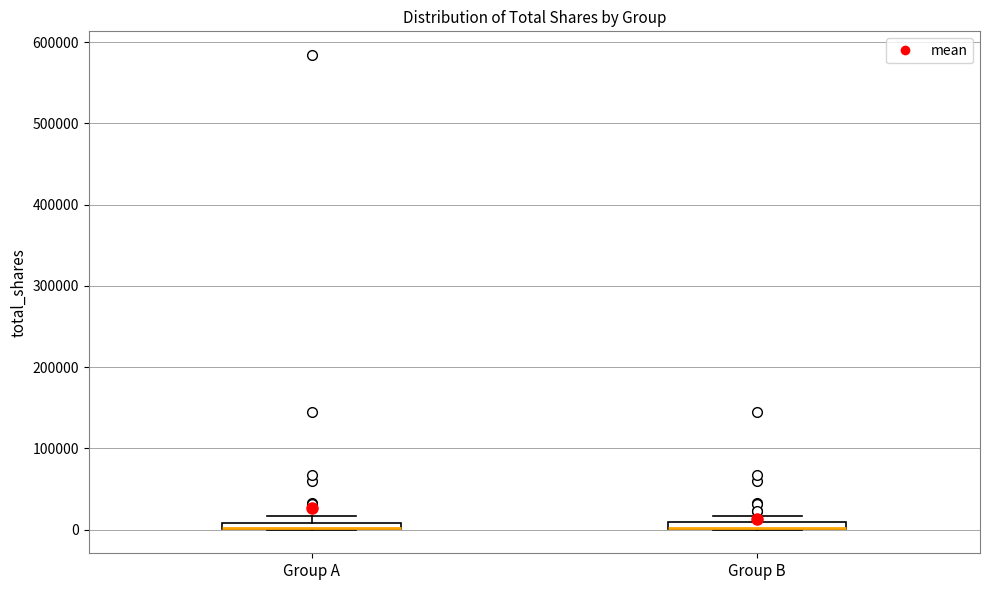

Where is the upper edge of the box for Group A on the y-axis? The values are not printed on the chart, so give them approximately, as read against the axis.

10000